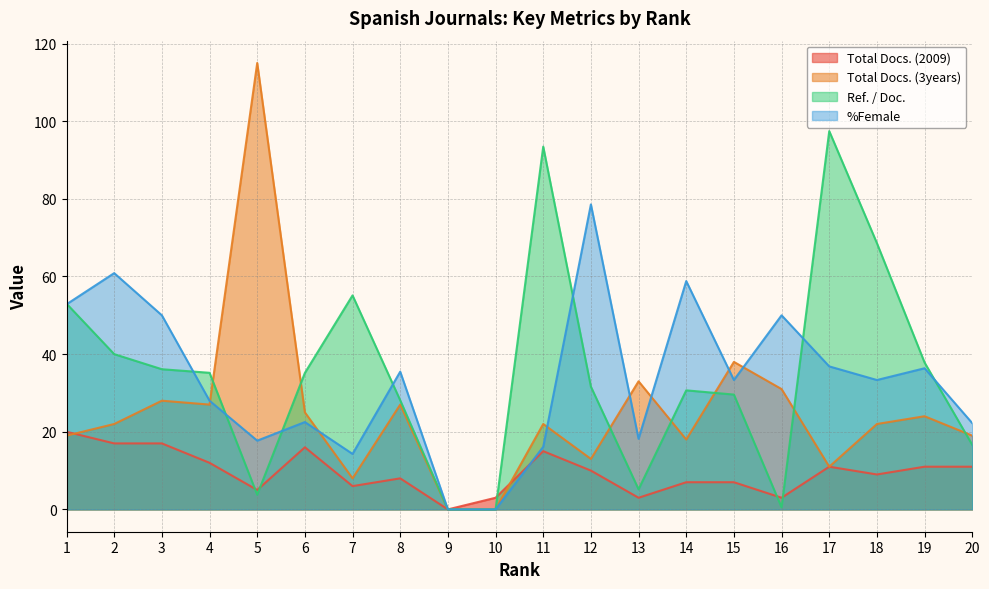

What is the value of the Total Docs. (2009) point at the 1st from the left?

20.0